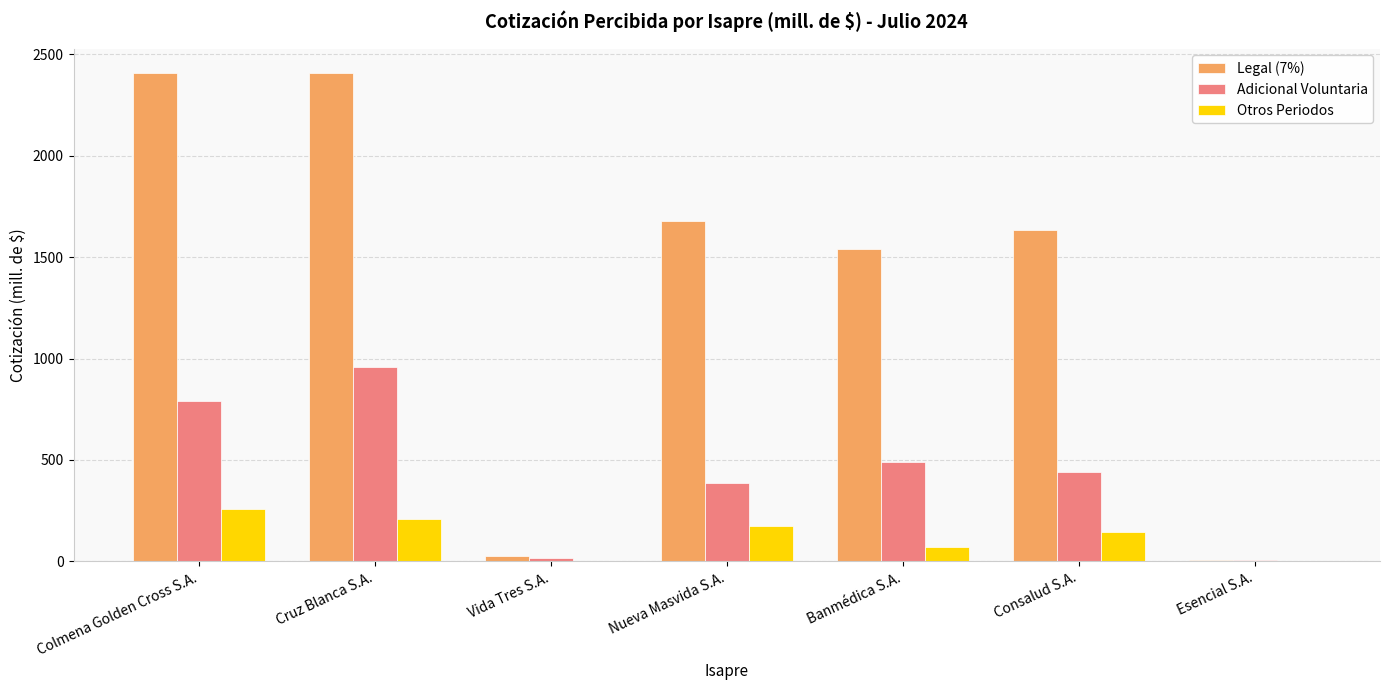

Between Colmena Golden Cross S.A. and Consalud S.A., which series saw the biggest shift?

Legal (7%)